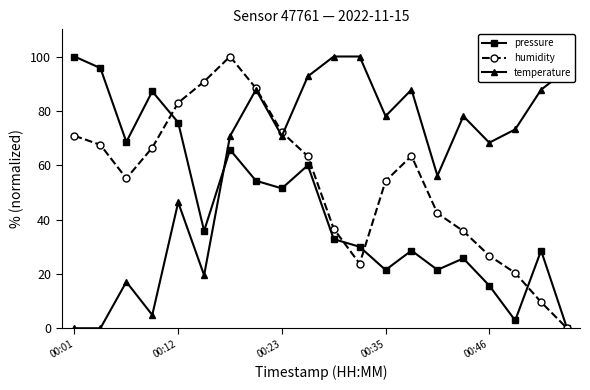

How many interior local valleys does the pressure series have?

6